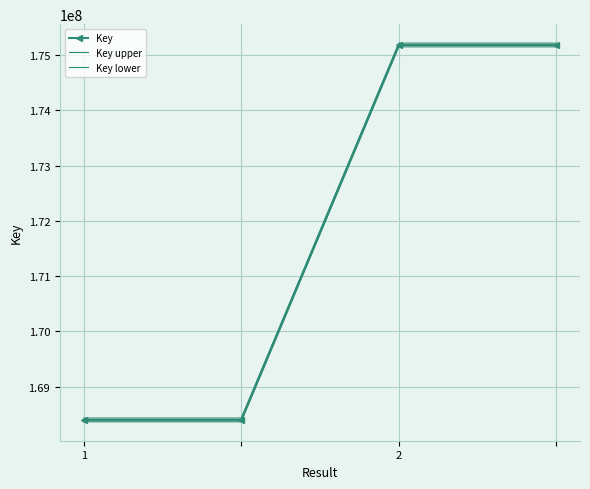

True or false: Key lower and Key cross at least once.

False